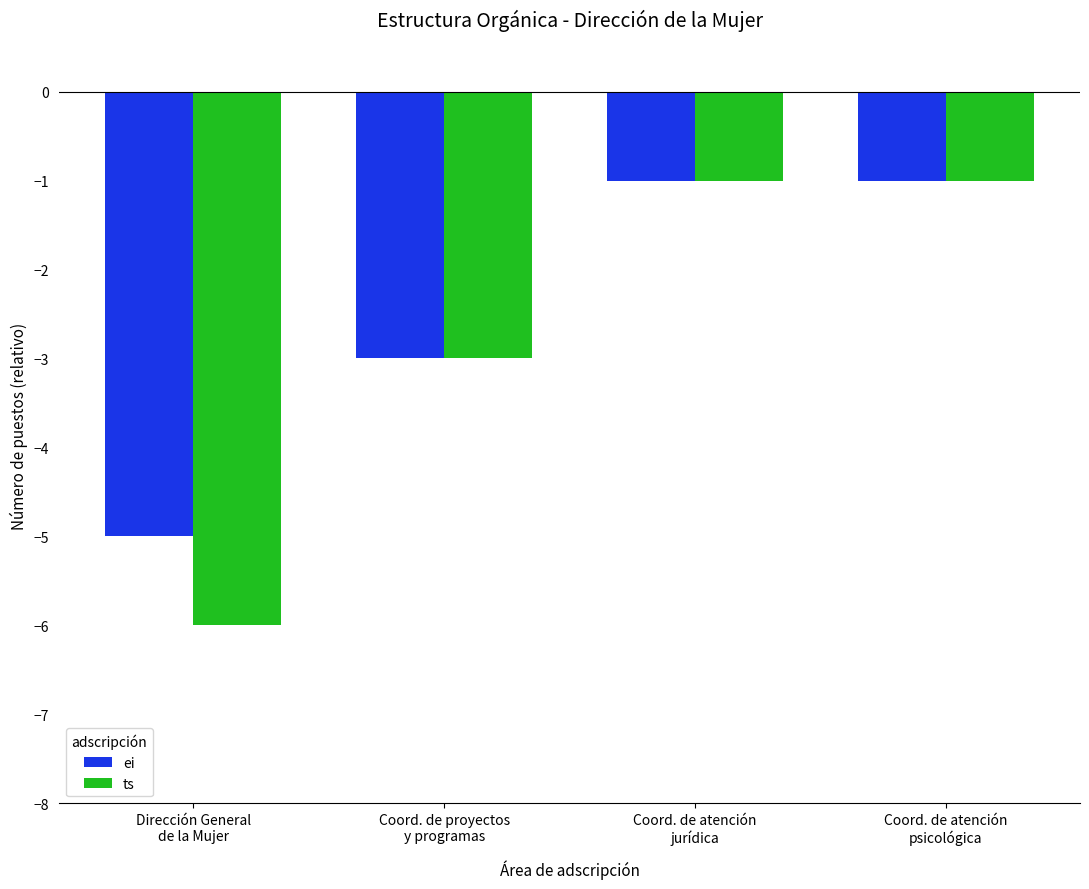

What is the difference between the maximum and minimum values in the ts series?

5